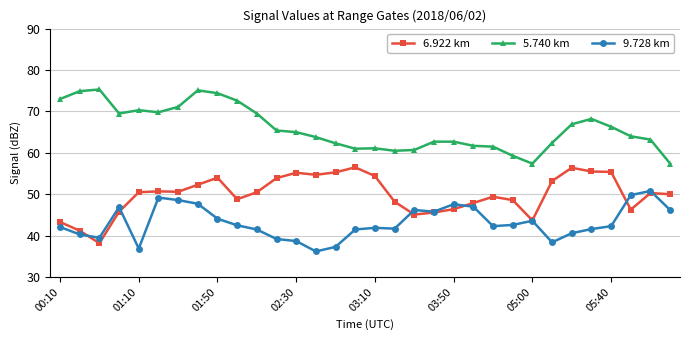

True or false: 9.728 km and 5.740 km intersect in this chart.

False